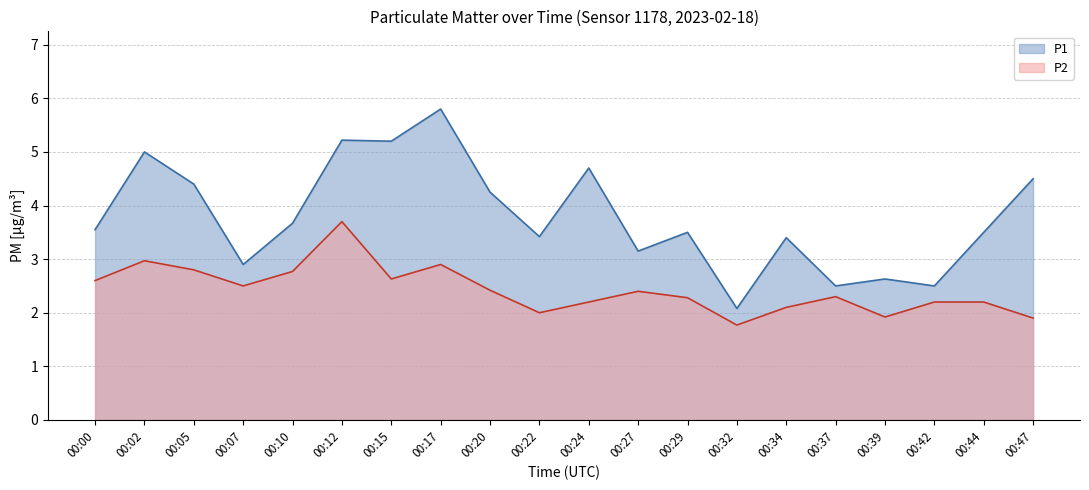

Reading left to right, what are all the values shown in this chart?

P1: 00:00=3.5	00:02=5.0	00:05=4.4	00:07=2.9	00:10=3.7	00:12=5.2	00:15=5.2	00:17=5.8	00:20=4.2	00:22=3.4	00:24=4.7	00:27=3.1	00:29=3.5	00:32=2.1	00:34=3.4	00:37=2.5	00:39=2.6	00:42=2.5	00:44=3.5	00:47=4.5
P2: 00:00=2.6	00:02=3.0	00:05=2.8	00:07=2.5	00:10=2.8	00:12=3.7	00:15=2.6	00:17=2.9	00:20=2.4	00:22=2.0	00:24=2.2	00:27=2.4	00:29=2.3	00:32=1.8	00:34=2.1	00:37=2.3	00:39=1.9	00:42=2.2	00:44=2.2	00:47=1.9